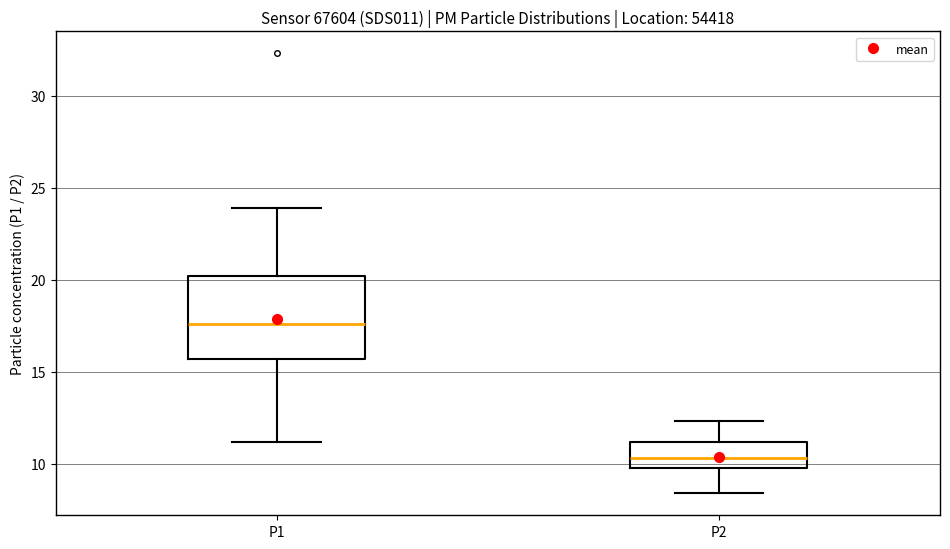

Where does the upper whisker of the box for P1 end on the y-axis? The values are not printed on the chart, so give them approximately, as read against the axis.

24.0